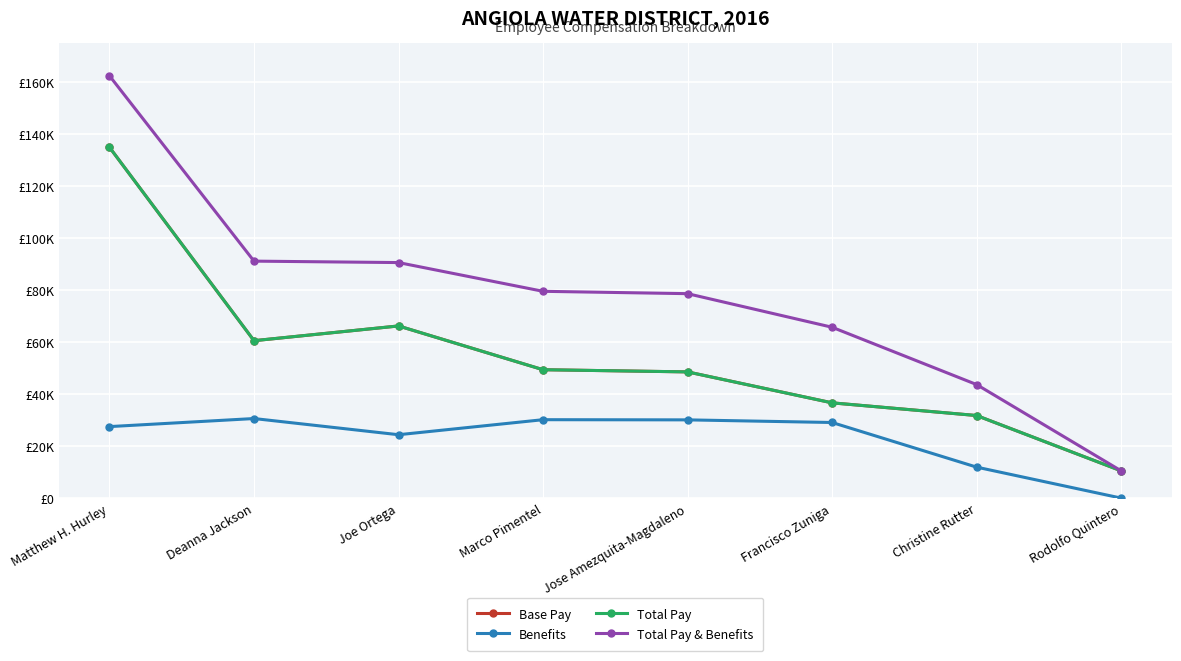

Where is the first local minimum for Total Pay?

Deanna Jackson